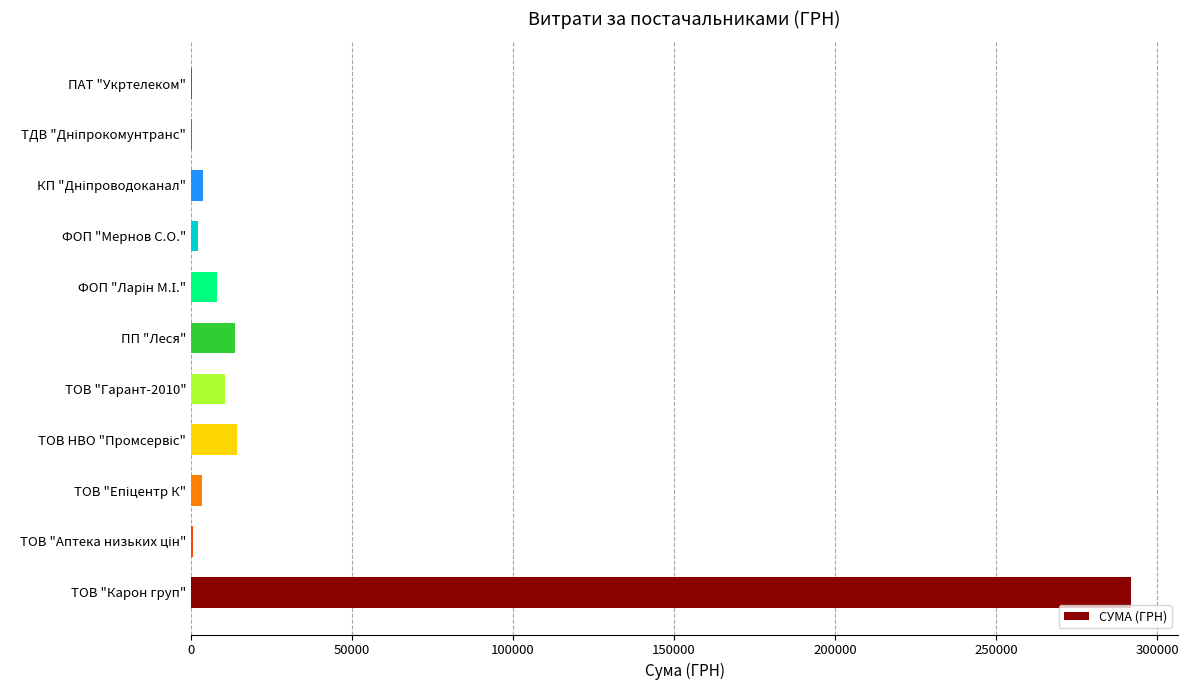

Between ФОП "Мернов С.О." and ПП "Леся", which is larger?

ПП "Леся"